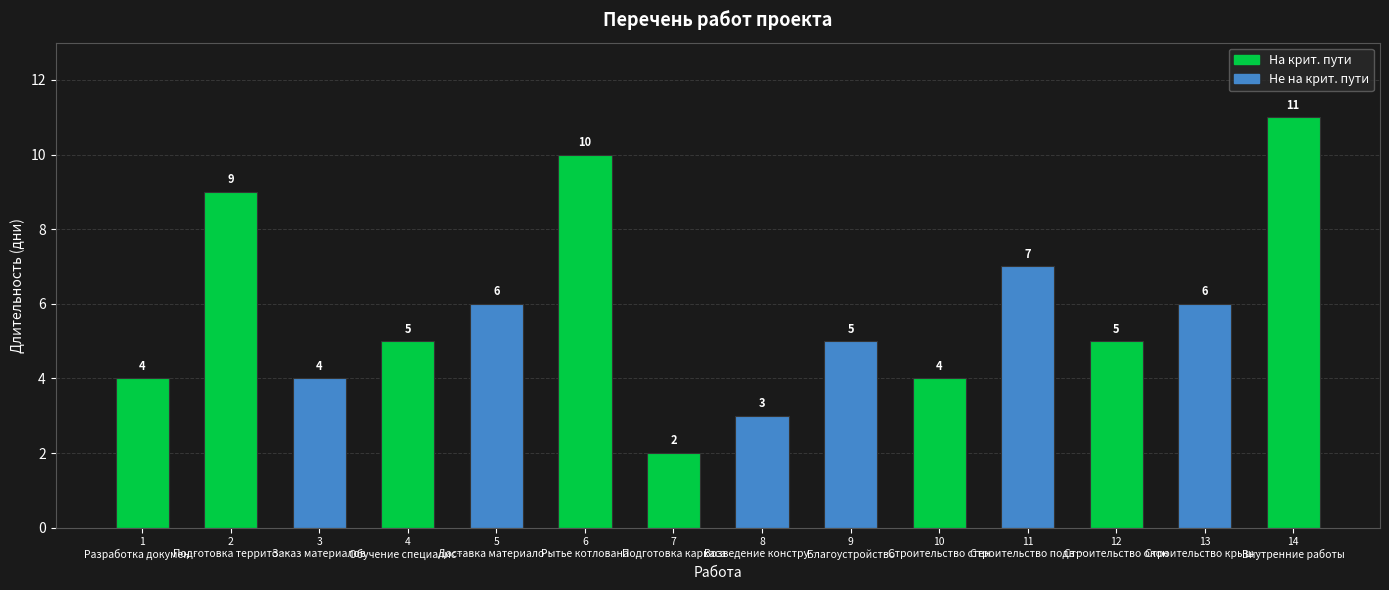

How many values are between 4 and 7?

9